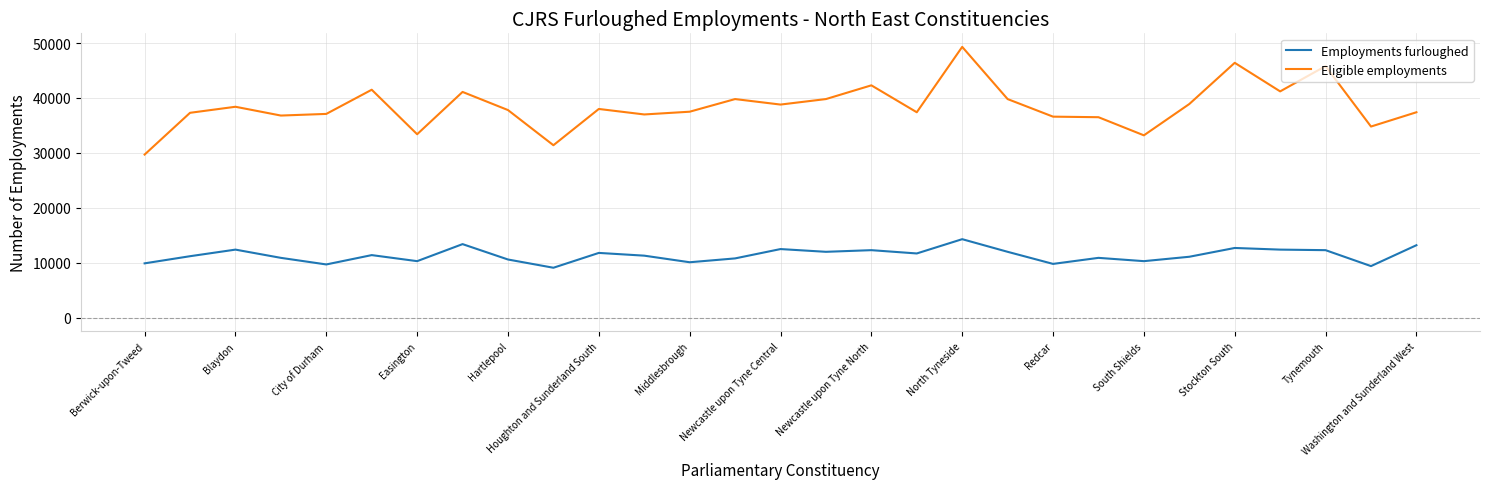

List the series in order of their overall mean, lowest first.

Employments furloughed, Eligible employments